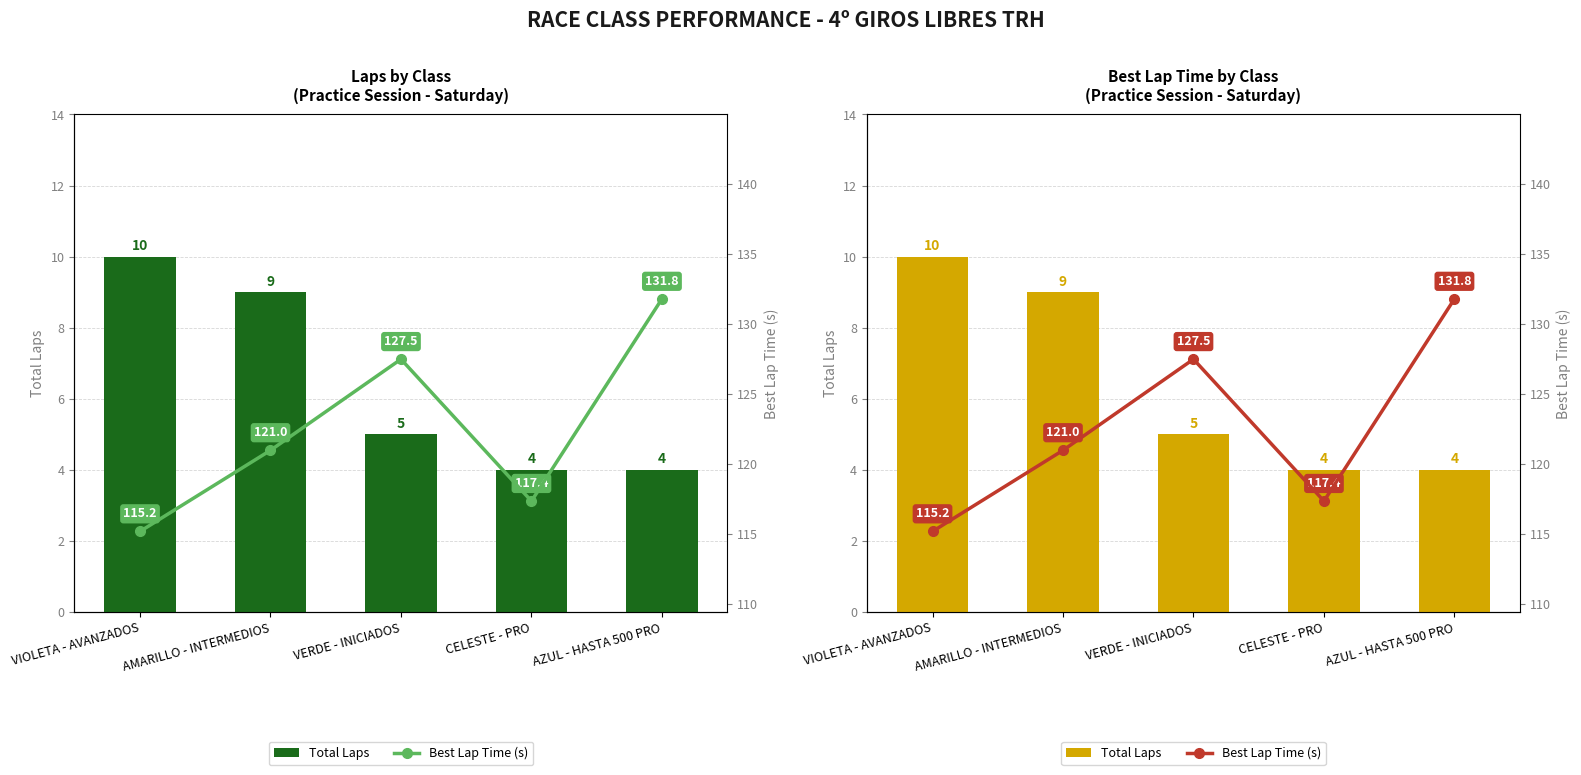

What is the value of the Total Laps bar at the 3rd from the left?

5.0